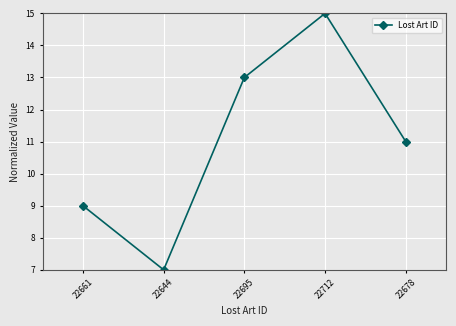

What is the change in value from 22644 to 22678?

+4